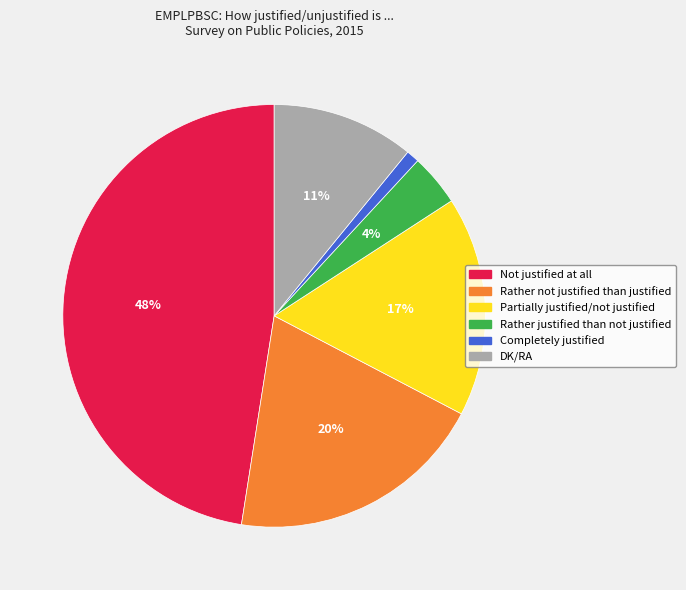

To the nearest percent, what portion does DK/RA represent?

11%